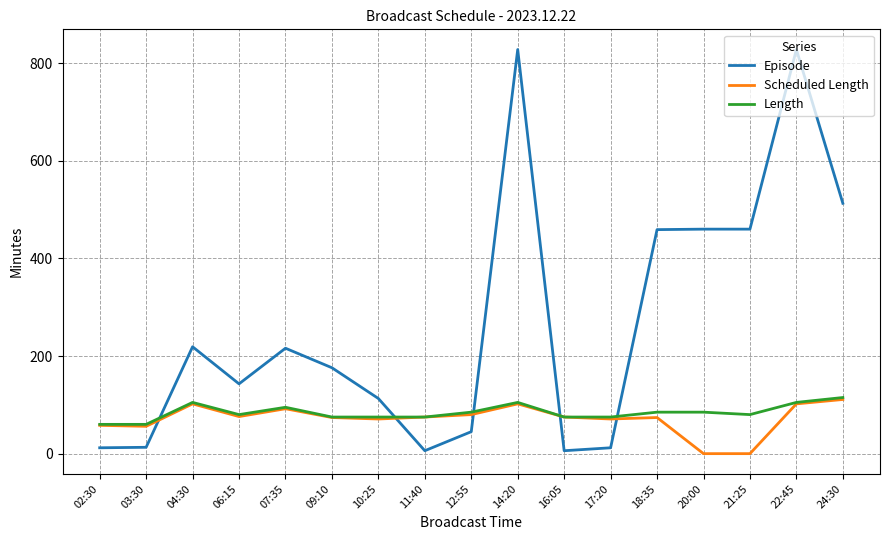

Which series changed the most between 11:40 and 21:25?

Episode